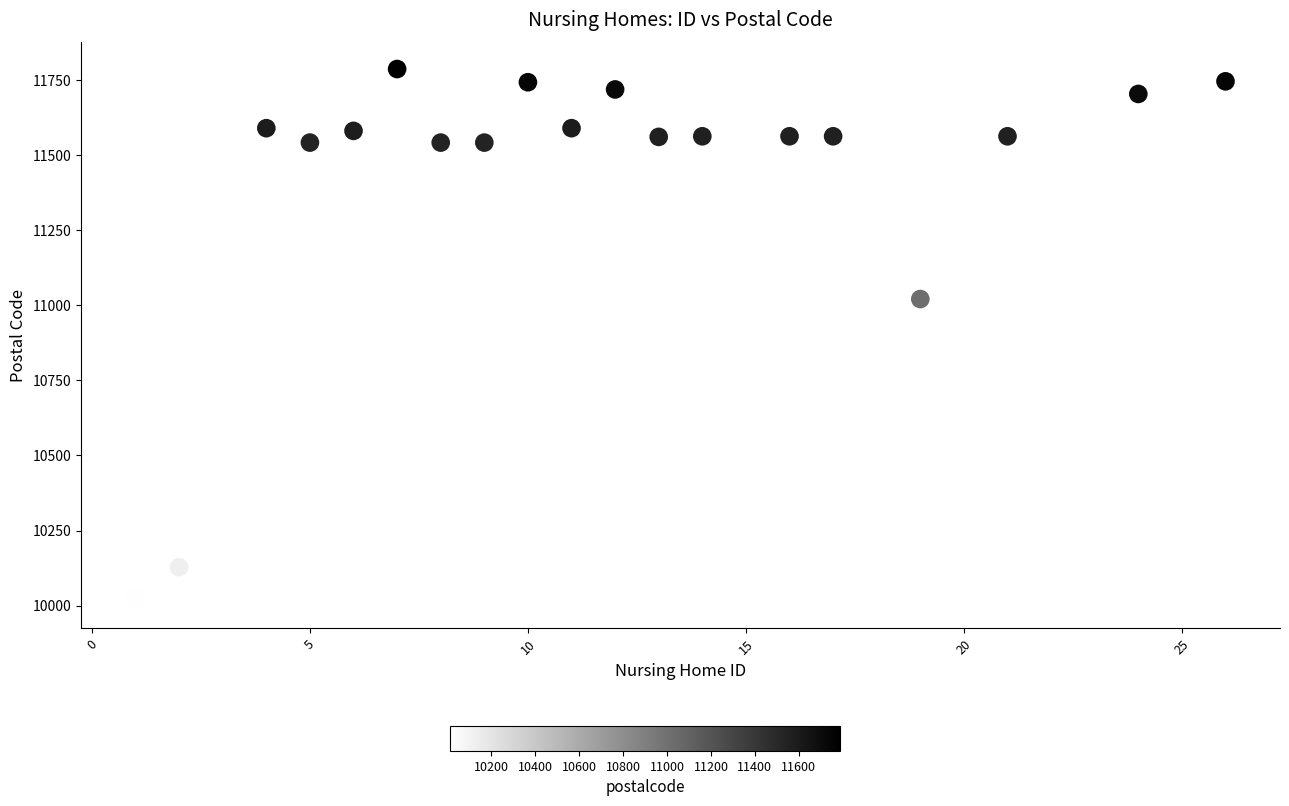

What is the range of X values (max minus min)?

25